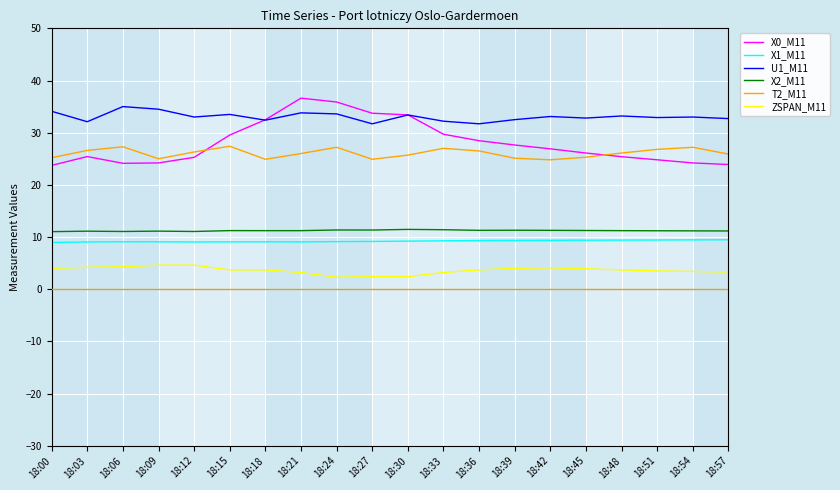

Between 18:30 and 18:54, which series saw the biggest shift?

X0_M11